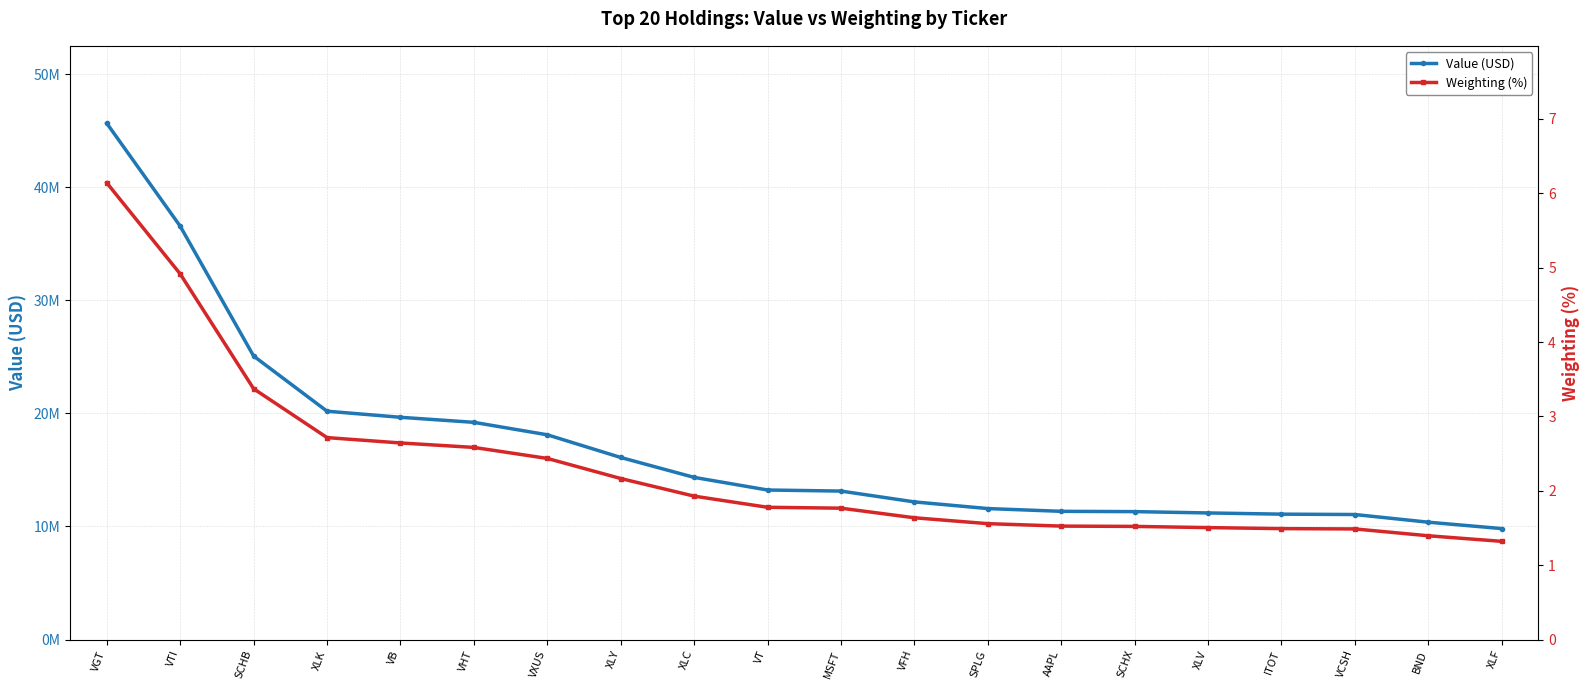

Reading left to right, what are all the values shown in this chart?

Value (USD): VGT=45644000.0	VTI=36548000.0	SCHB=25068000.0	XLK=20191000.0	VB=19653000.0	VHT=19207000.0	VXUS=18106000.0	XLY=16101000.0	XLC=14341000.0	VT=13225000.0	MSFT=13130000.0	VFH=12173000.0	SPLG=11584000.0	AAPL=11340000.0	SCHX=11314000.0	XLV=11197000.0	ITOT=11090000.0	VCSH=11058000.0	BND=10379000.0	XLF=9815000.0
Weighting (%): VGT=6.1	VTI=4.9	SCHB=3.4	XLK=2.7	VB=2.6	VHT=2.6	VXUS=2.4	XLY=2.2	XLC=1.9	VT=1.8	MSFT=1.8	VFH=1.6	SPLG=1.6	AAPL=1.5	SCHX=1.5	XLV=1.5	ITOT=1.5	VCSH=1.5	BND=1.4	XLF=1.3